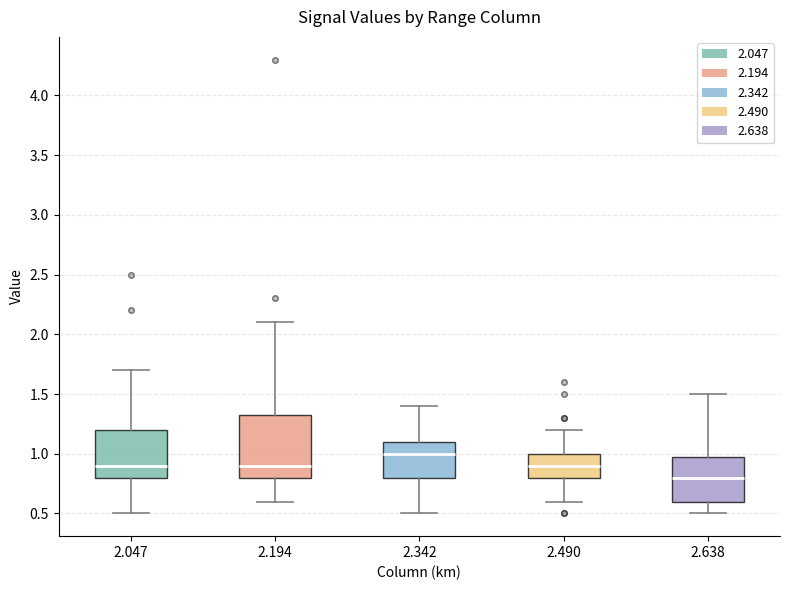

Reading left to right, read every box against the y-axis: the position of its median line, the range the box covers, and the ends of its whiskers. The values are not printed on the chart, so give them approximately, as read against the axis.

2.047: median 0.90, box 0.80 to 1.20, whiskers 0.50 to 1.70
2.194: median 0.90, box 0.80 to 1.35, whiskers 0.60 to 2.10
2.342: median 1.00, box 0.80 to 1.10, whiskers 0.50 to 1.40
2.490: median 0.90, box 0.80 to 1.00, whiskers 0.60 to 1.20
2.638: median 0.80, box 0.60 to 1.00, whiskers 0.50 to 1.50